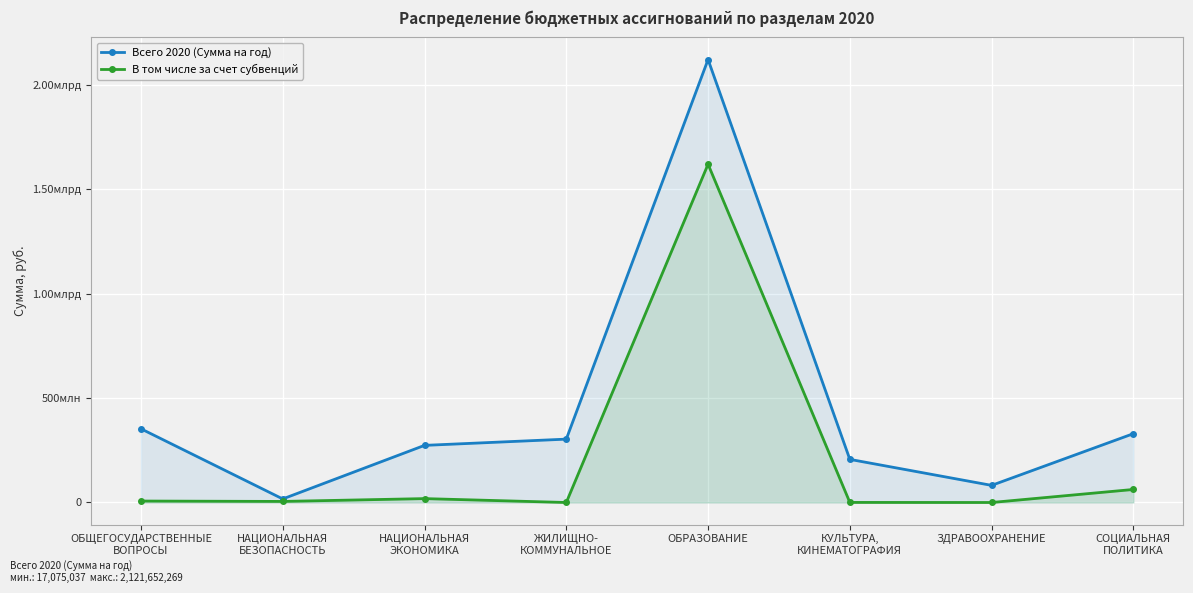

What is the difference between the highest and lowest values at СОЦИАЛЬНАЯ
ПОЛИТИКА?

267265891.3